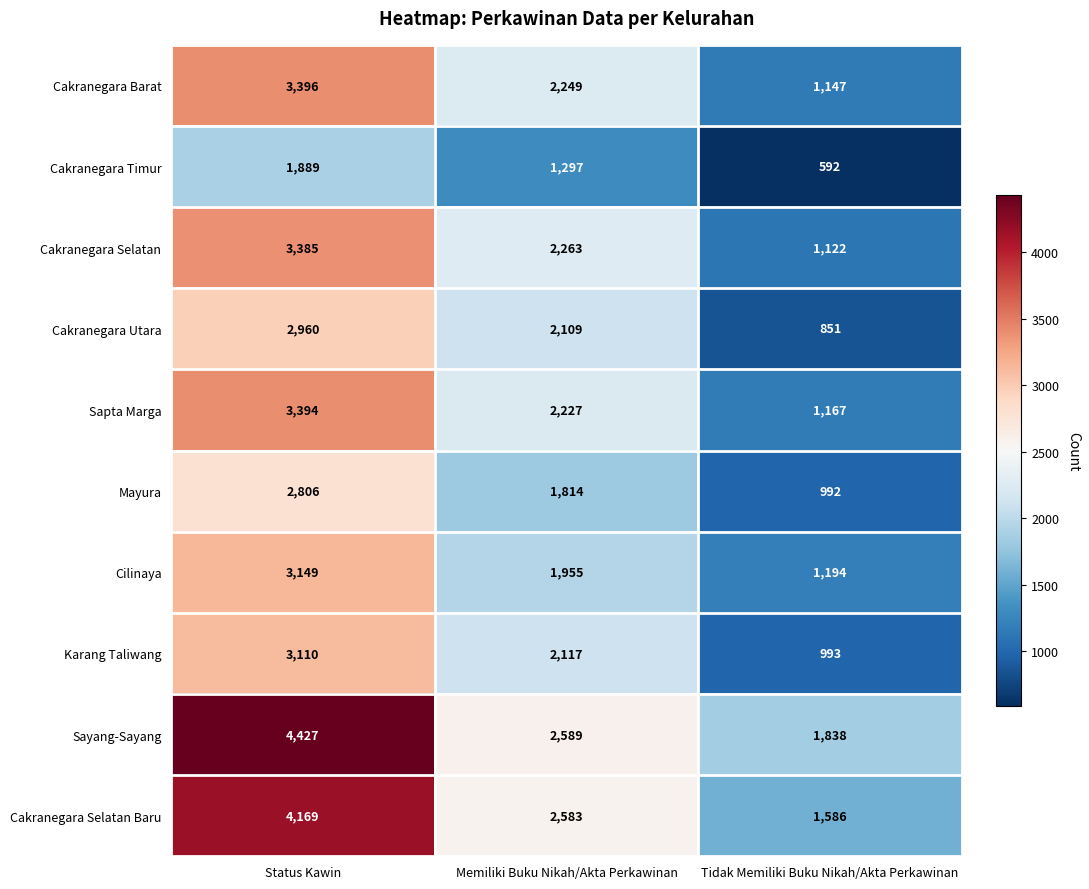

Reading left to right, what are all the values shown in this chart?

Cakranegara Barat: 3396	2249	1147
Cakranegara Timur: 1889	1297	592
Cakranegara Selatan: 3385	2263	1122
Cakranegara Utara: 2960	2109	851
Sapta Marga: 3394	2227	1167
Mayura: 2806	1814	992
Cilinaya: 3149	1955	1194
Karang Taliwang: 3110	2117	993
Sayang-Sayang: 4427	2589	1838
Cakranegara Selatan Baru: 4169	2583	1586